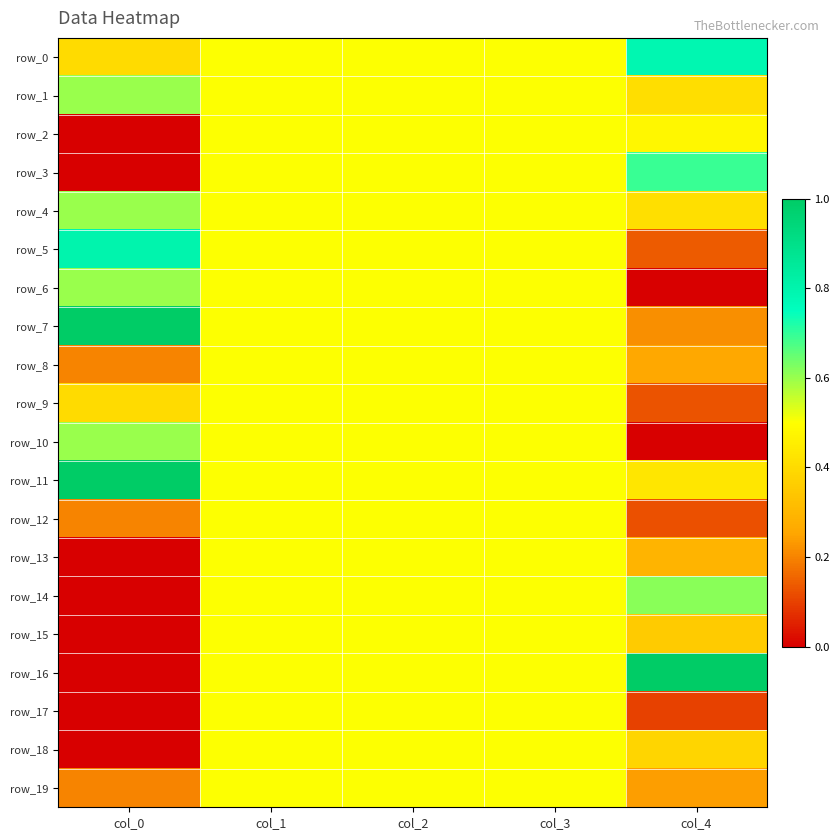

Reading right to left, what are all the values shown in this chart?

row_0: col_4=0.8	col_3=0.5	col_2=0.5	col_1=0.5	col_0=0.4
row_1: col_4=0.4	col_3=0.5	col_2=0.5	col_1=0.5	col_0=0.6
row_2: col_4=0.5	col_3=0.5	col_2=0.5	col_1=0.5	col_0=0.0
row_3: col_4=0.7	col_3=0.5	col_2=0.5	col_1=0.5	col_0=0.0
row_4: col_4=0.4	col_3=0.5	col_2=0.5	col_1=0.5	col_0=0.6
row_5: col_4=0.1	col_3=0.5	col_2=0.5	col_1=0.5	col_0=0.8
row_6: col_4=0.0	col_3=0.5	col_2=0.5	col_1=0.5	col_0=0.6
row_7: col_4=0.2	col_3=0.5	col_2=0.5	col_1=0.5	col_0=1.0
row_8: col_4=0.3	col_3=0.5	col_2=0.5	col_1=0.5	col_0=0.2
row_9: col_4=0.1	col_3=0.5	col_2=0.5	col_1=0.5	col_0=0.4
row_10: col_4=0.0	col_3=0.5	col_2=0.5	col_1=0.5	col_0=0.6
row_11: col_4=0.4	col_3=0.5	col_2=0.5	col_1=0.5	col_0=1.0
row_12: col_4=0.1	col_3=0.5	col_2=0.5	col_1=0.5	col_0=0.2
row_13: col_4=0.3	col_3=0.5	col_2=0.5	col_1=0.5	col_0=0.0
row_14: col_4=0.6	col_3=0.5	col_2=0.5	col_1=0.5	col_0=0.0
row_15: col_4=0.4	col_3=0.5	col_2=0.5	col_1=0.5	col_0=0.0
row_16: col_4=1.0	col_3=0.5	col_2=0.5	col_1=0.5	col_0=0.0
row_17: col_4=0.1	col_3=0.5	col_2=0.5	col_1=0.5	col_0=0.0
row_18: col_4=0.4	col_3=0.5	col_2=0.5	col_1=0.5	col_0=0.0
row_19: col_4=0.2	col_3=0.5	col_2=0.5	col_1=0.5	col_0=0.2